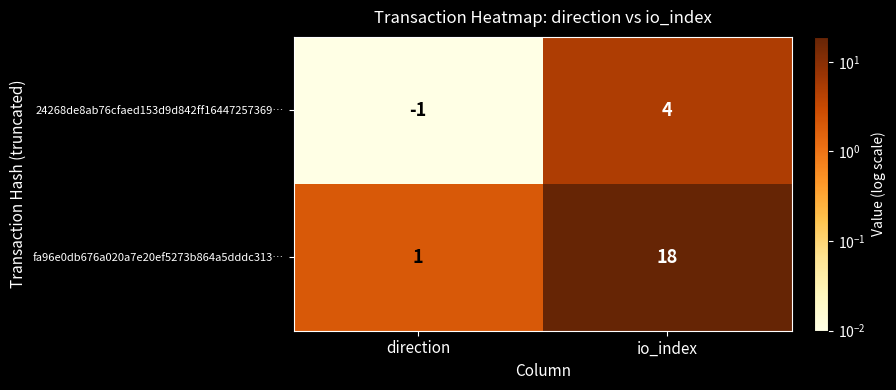

Which series has the largest range (max minus min)?

fa96e0db676a020a7e20ef5273b864a5dddc313…